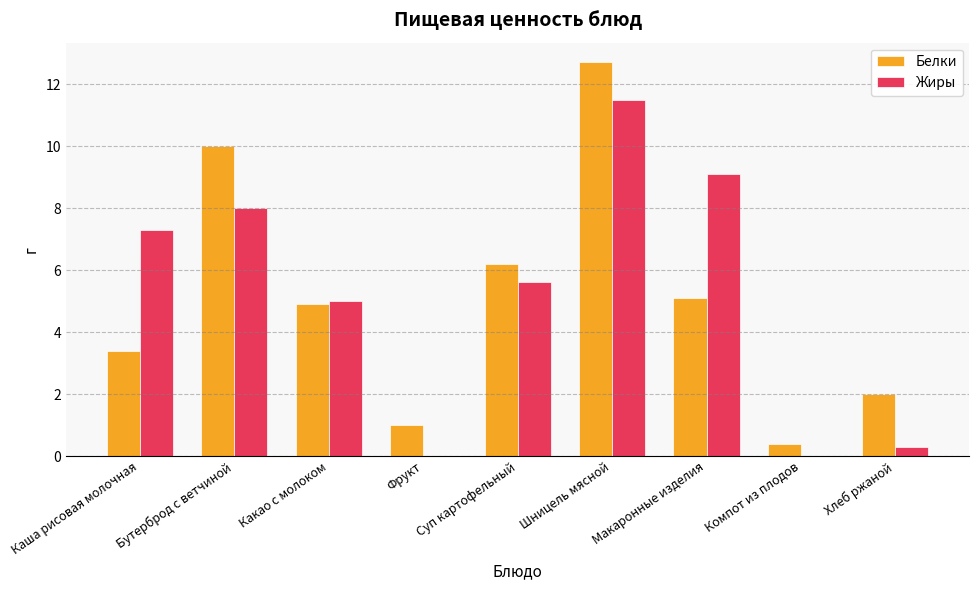

At which label does Белки reach its peak?

Шницель мясной